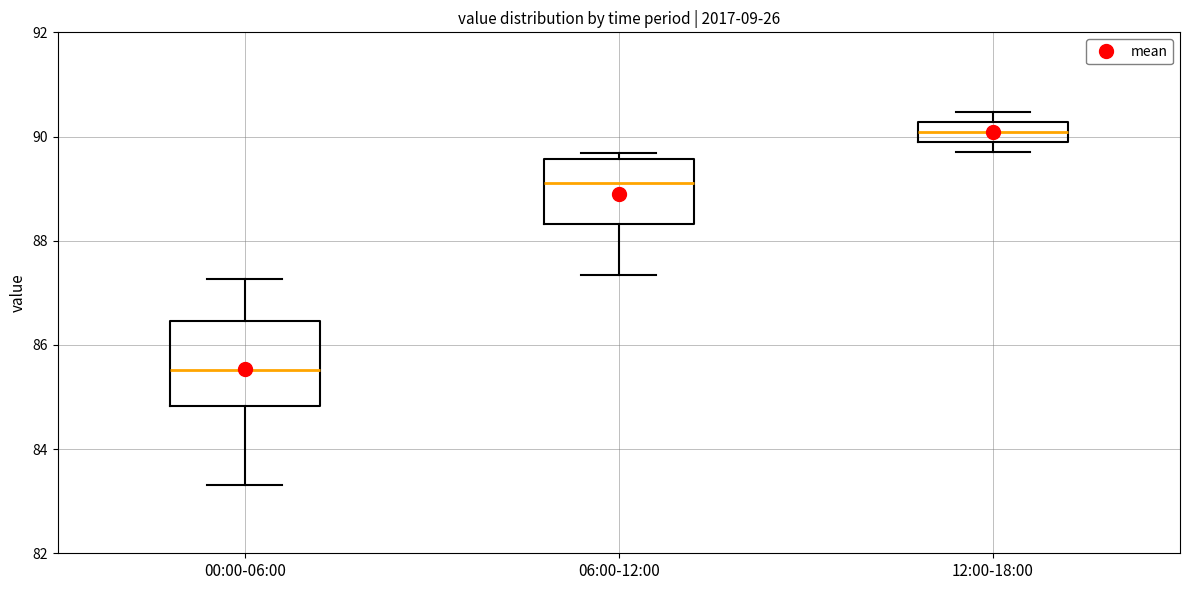

Comparing the boxes themselves (not the whiskers), which one is the tallest?

00:00-06:00